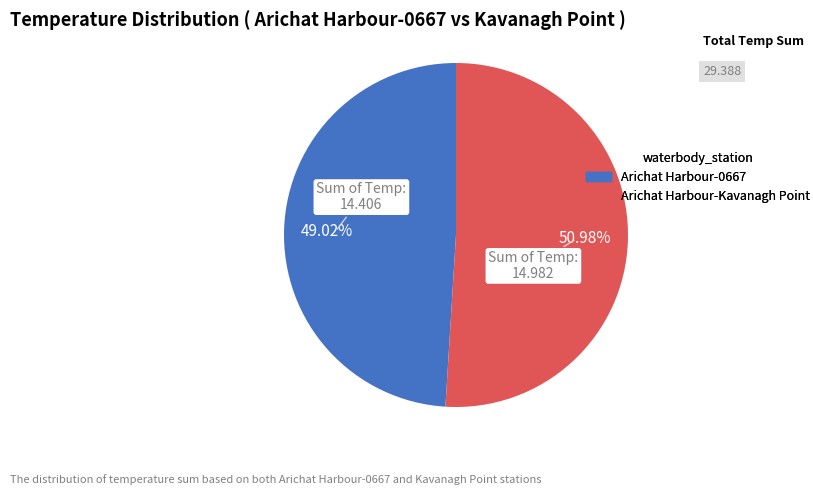

Does any single category account for the majority?

Yes